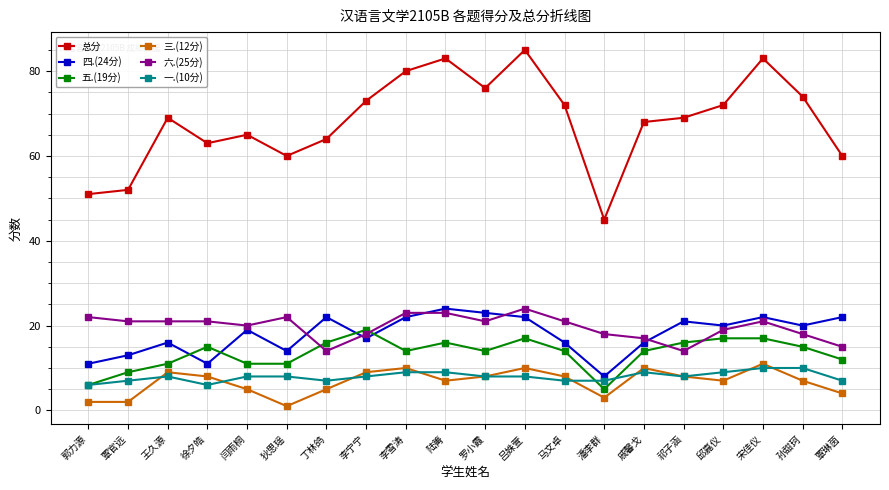

Reading left to right, list all the values displayed in this chart.

总分: 郭力源=51	覃官远=52	王久源=69	徐夕皓=63	闫雨桐=65	狄思瑶=60	丁林鸽=64	李宁宁=73	李雪涛=80	陆箐=83	罗小霞=76	吕姝萱=85	马文卓=72	潘李群=45	戚馨戈=68	祁子涵=69	邱嘉仪=72	宋佳仪=83	孙甜珂=74	覃琳茵=60
四.(24分): 郭力源=11	覃官远=13	王久源=16	徐夕皓=11	闫雨桐=19	狄思瑶=14	丁林鸽=22	李宁宁=17	李雪涛=22	陆箐=24	罗小霞=23	吕姝萱=22	马文卓=16	潘李群=8	戚馨戈=16	祁子涵=21	邱嘉仪=20	宋佳仪=22	孙甜珂=20	覃琳茵=22
五.(19分): 郭力源=6	覃官远=9	王久源=11	徐夕皓=15	闫雨桐=11	狄思瑶=11	丁林鸽=16	李宁宁=19	李雪涛=14	陆箐=16	罗小霞=14	吕姝萱=17	马文卓=14	潘李群=5	戚馨戈=14	祁子涵=16	邱嘉仪=17	宋佳仪=17	孙甜珂=15	覃琳茵=12
三.(12分): 郭力源=2	覃官远=2	王久源=9	徐夕皓=8	闫雨桐=5	狄思瑶=1	丁林鸽=5	李宁宁=9	李雪涛=10	陆箐=7	罗小霞=8	吕姝萱=10	马文卓=8	潘李群=3	戚馨戈=10	祁子涵=8	邱嘉仪=7	宋佳仪=11	孙甜珂=7	覃琳茵=4
六.(25分): 郭力源=22	覃官远=21	王久源=21	徐夕皓=21	闫雨桐=20	狄思瑶=22	丁林鸽=14	李宁宁=18	李雪涛=23	陆箐=23	罗小霞=21	吕姝萱=24	马文卓=21	潘李群=18	戚馨戈=17	祁子涵=14	邱嘉仪=19	宋佳仪=21	孙甜珂=18	覃琳茵=15
一.(10分): 郭力源=6	覃官远=7	王久源=8	徐夕皓=6	闫雨桐=8	狄思瑶=8	丁林鸽=7	李宁宁=8	李雪涛=9	陆箐=9	罗小霞=8	吕姝萱=8	马文卓=7	潘李群=7	戚馨戈=9	祁子涵=8	邱嘉仪=9	宋佳仪=10	孙甜珂=10	覃琳茵=7